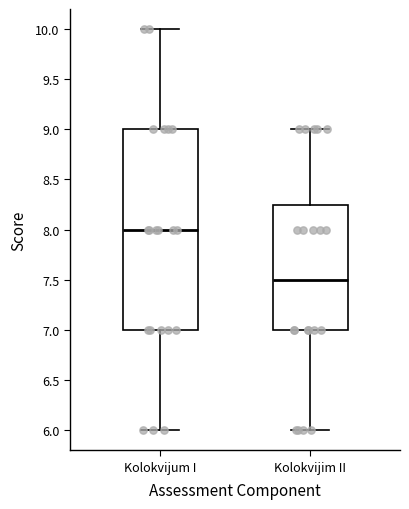

Where does the upper whisker of the box for Kolokvijim II end on the y-axis? The values are not printed on the chart, so give them approximately, as read against the axis.

9.00